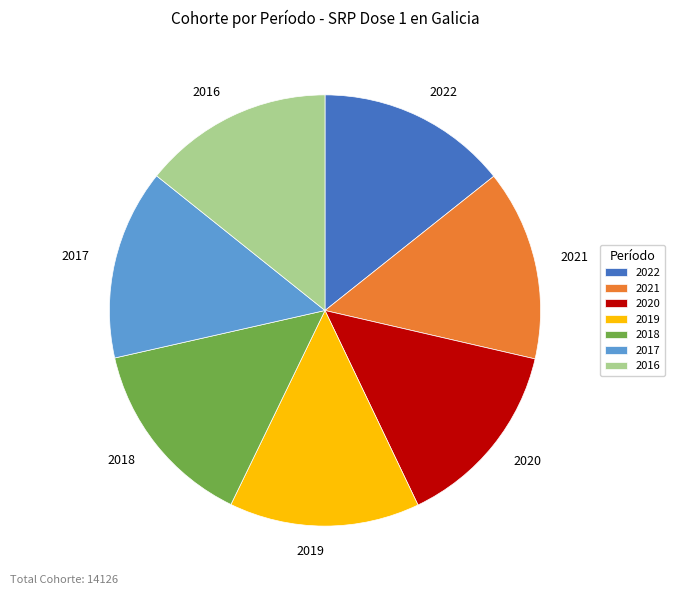

Is there a majority slice in this chart?

No